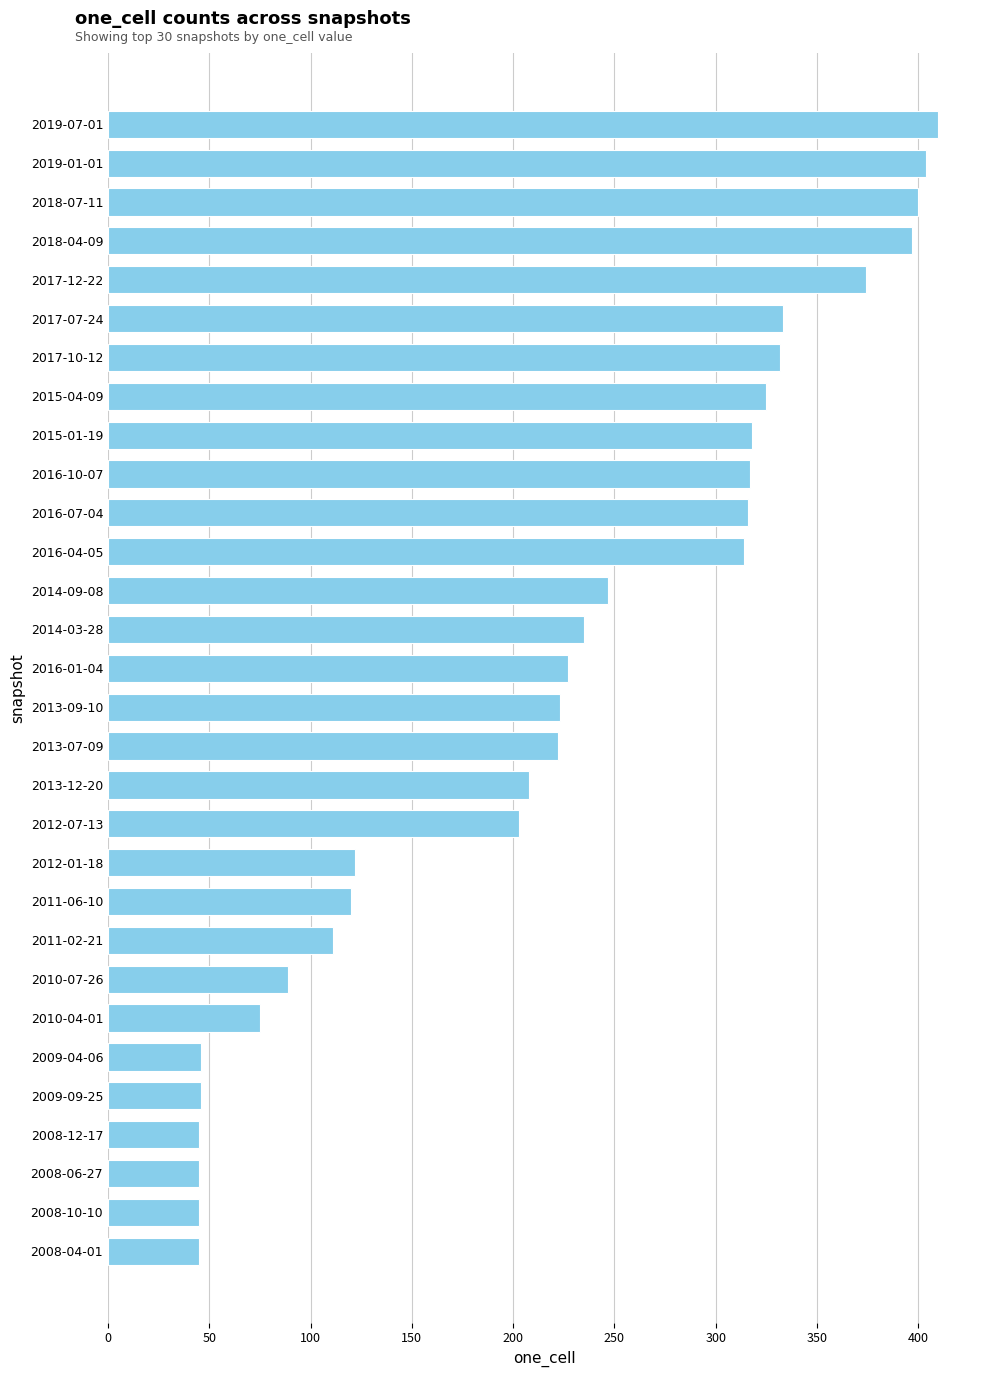

What is the label of the 12th bar from the top?

2016-04-05